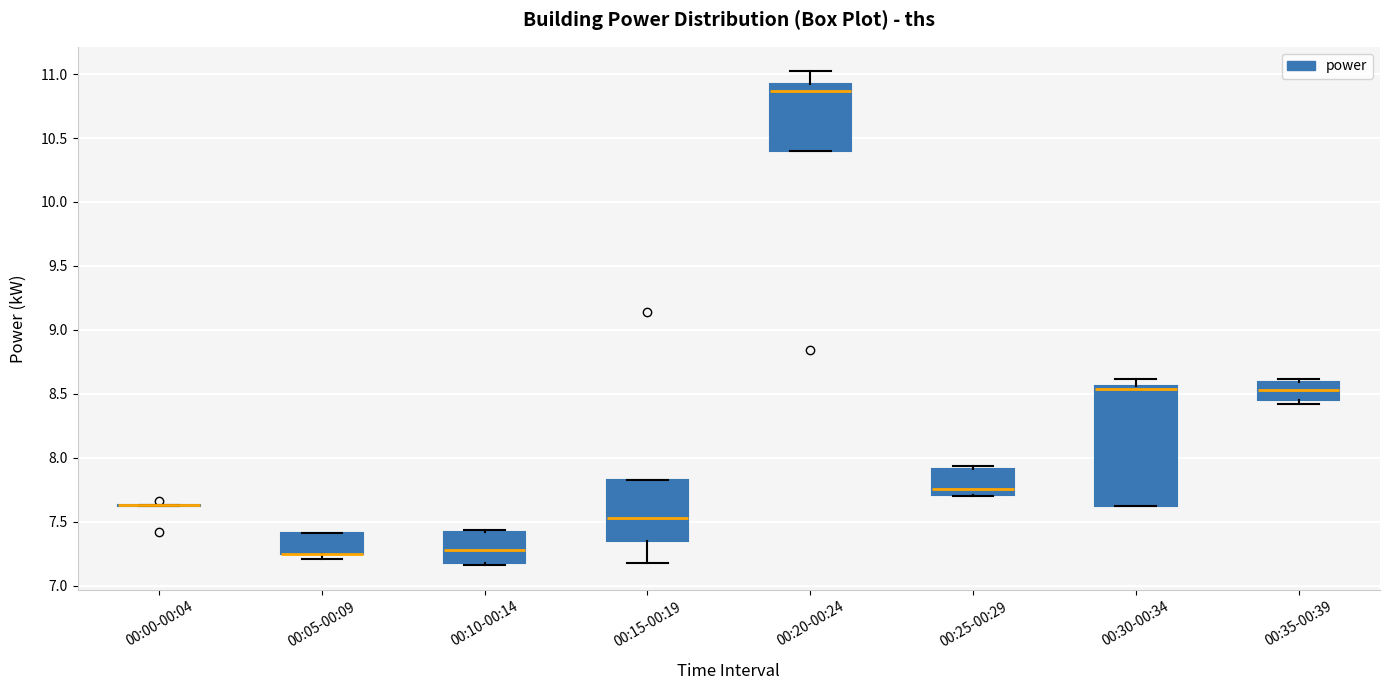

Which box is the tallest, from its lower edge to its upper edge?

00:30-00:34